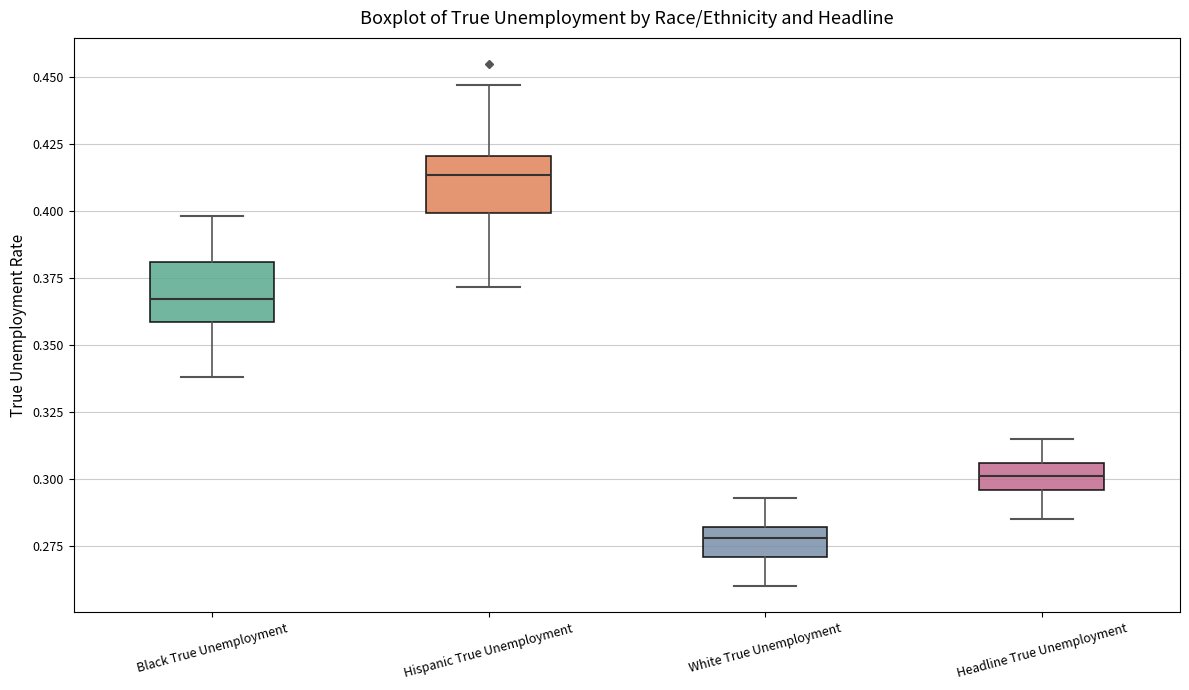

Reading left to right, read every box against the y-axis: the position of its median line, the range the box covers, and the ends of its whiskers. The values are not printed on the chart, so give them approximately, as read against the axis.

Black True Unemployment: median 0.365, box 0.360 to 0.380, whiskers 0.340 to 0.400
Hispanic True Unemployment: median 0.415, box 0.400 to 0.420, whiskers 0.370 to 0.445
White True Unemployment: median 0.280 (inside the box), box 0.270 to 0.280, whiskers 0.260 to 0.295
Headline True Unemployment: median 0.300, box 0.295 to 0.305, whiskers 0.285 to 0.315